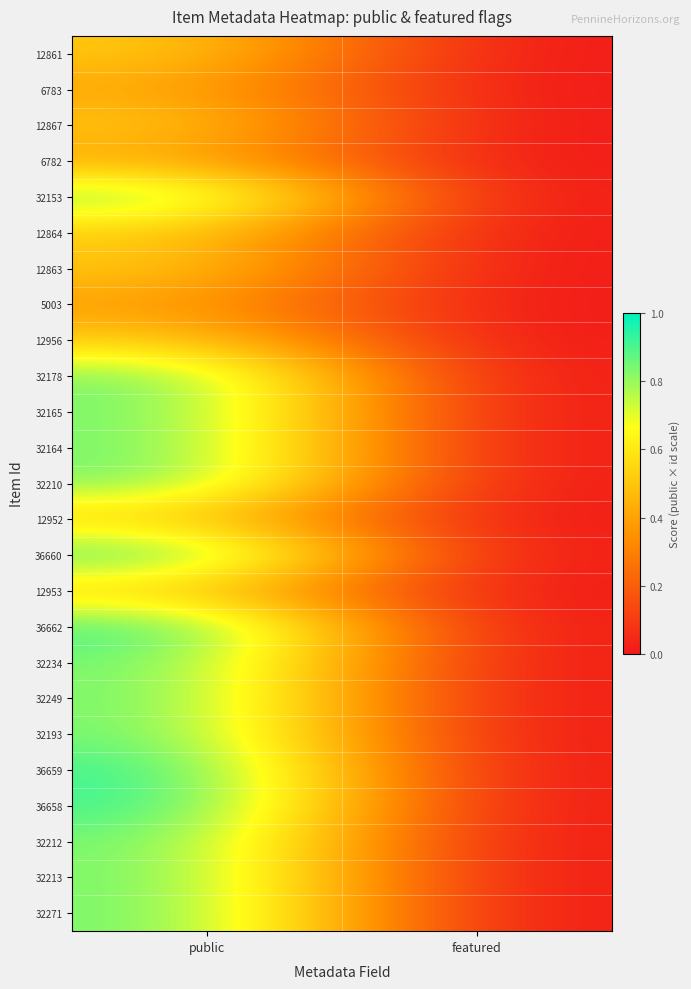

Reading left to right, list all the values displayed in this chart.

12861: public=0.5	featured=0.0
6783: public=0.4	featured=0.0
12867: public=0.5	featured=0.0
6782: public=0.4	featured=0.0
32153: public=0.9	featured=0.0
12864: public=0.5	featured=0.0
12863: public=0.5	featured=0.0
5003: public=0.4	featured=0.0
12956: public=0.5	featured=0.0
32178: public=0.9	featured=0.0
32165: public=0.9	featured=0.0
32164: public=0.9	featured=0.0
32210: public=0.9	featured=0.0
12952: public=0.5	featured=0.0
36660: public=0.9	featured=0.0
12953: public=0.5	featured=0.0
36662: public=0.9	featured=0.0
32234: public=0.9	featured=0.0
32249: public=0.9	featured=0.0
32193: public=0.9	featured=0.0
36659: public=0.9	featured=0.0
36658: public=0.9	featured=0.0
32212: public=0.9	featured=0.0
32213: public=0.9	featured=0.0
32271: public=0.9	featured=0.0